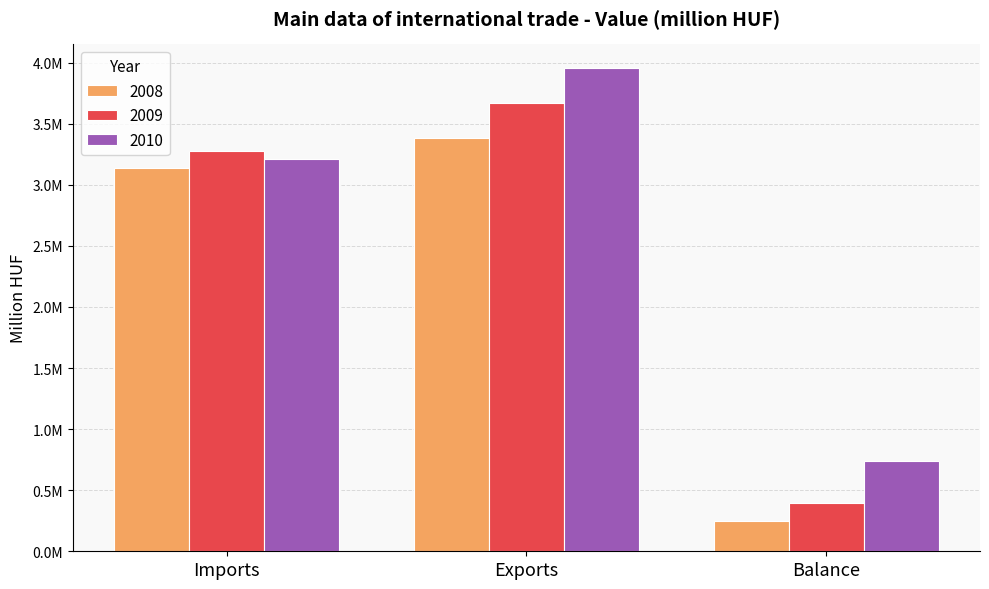

Which series has the largest total across all categories?

2010